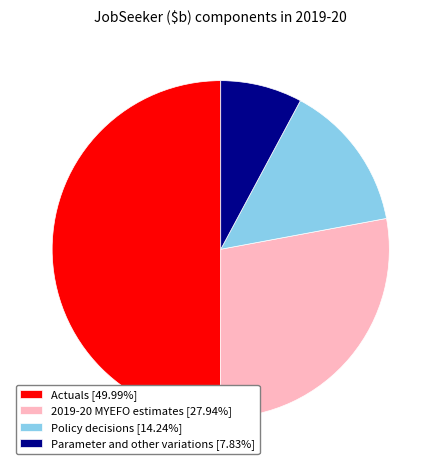

True or false: 2019-20 MYEFO estimates accounts for 38% of the total.

False